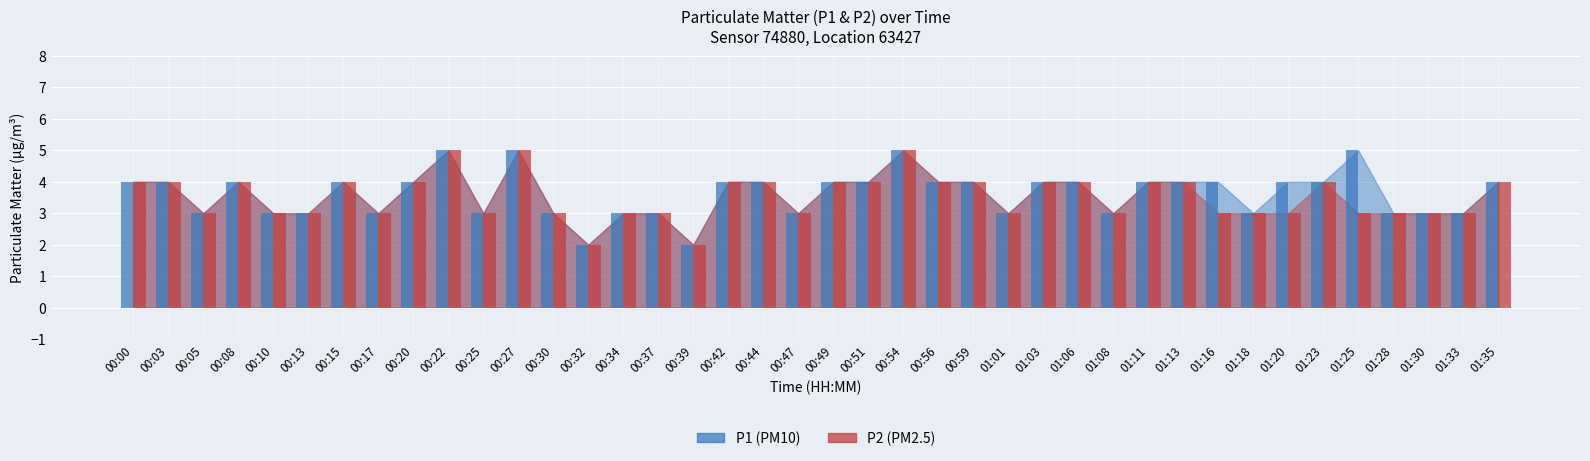

What is the difference between the P1 values at 01:30 and 00:32?

1